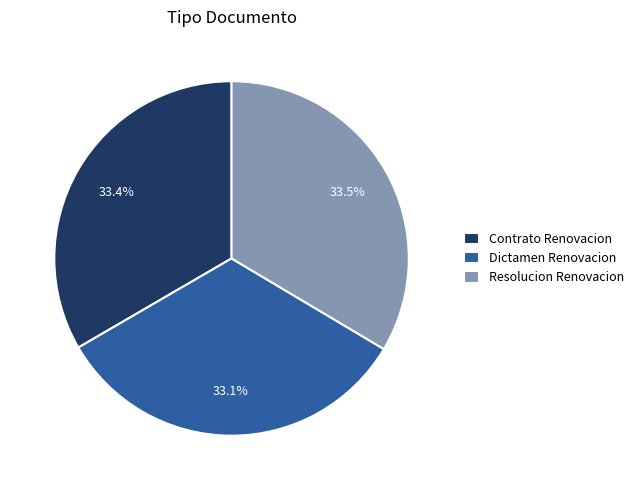

What is the ratio of the value at Contrato Renovacion to the value at Dictamen Renovacion?

1.0